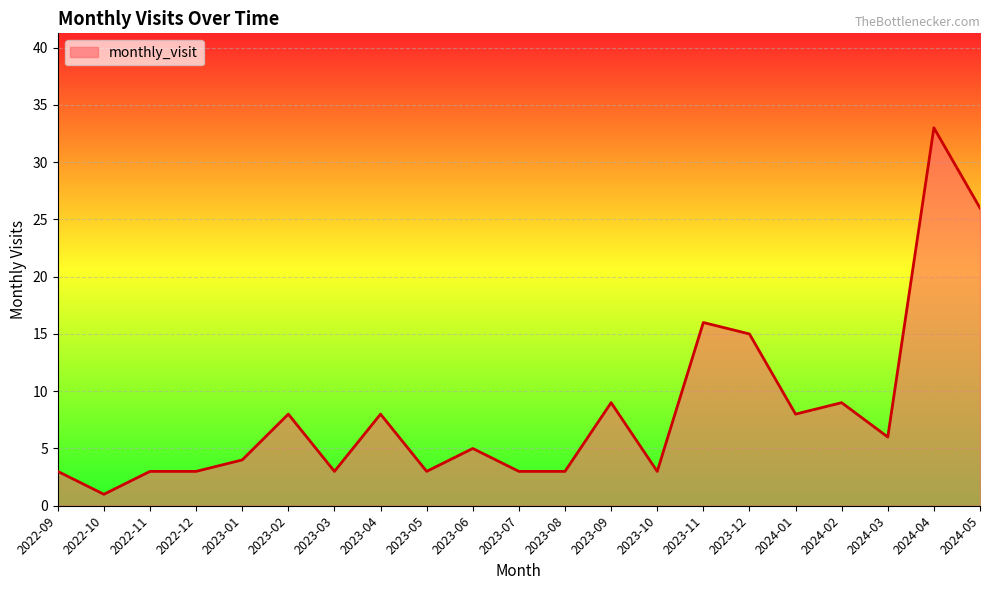

At which category does the chart reach its peak across all series?

2024-04